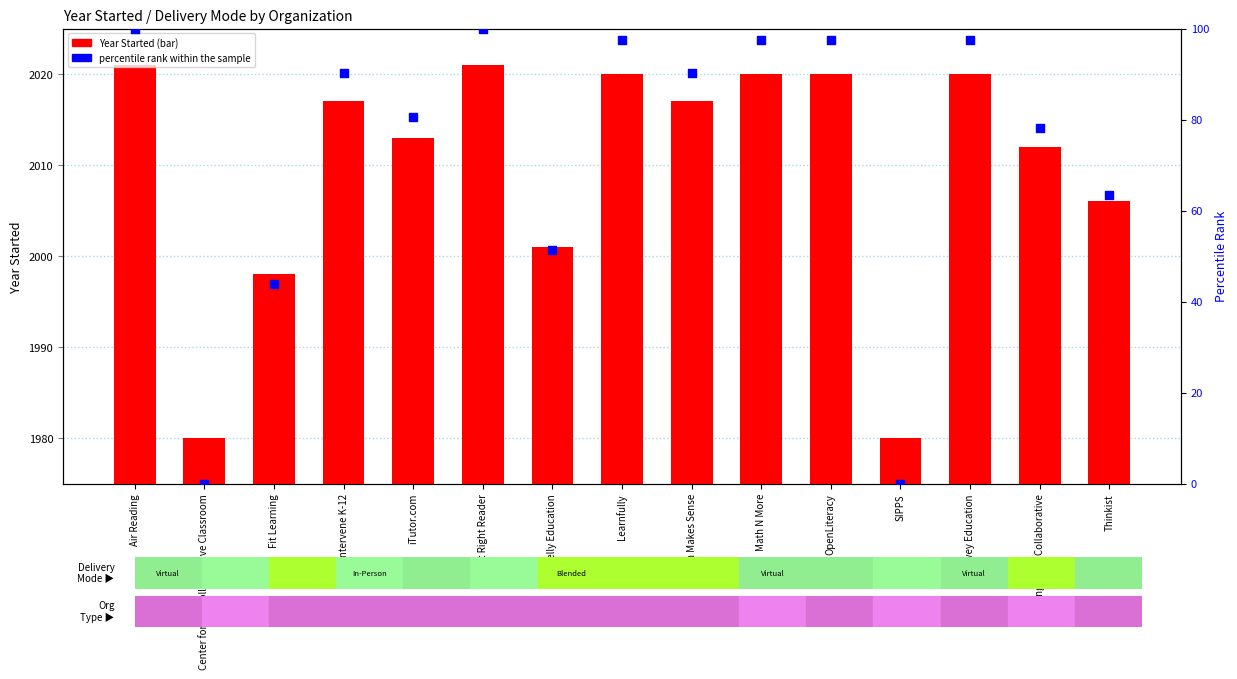

Which series contains the highest Y value?

Year Started